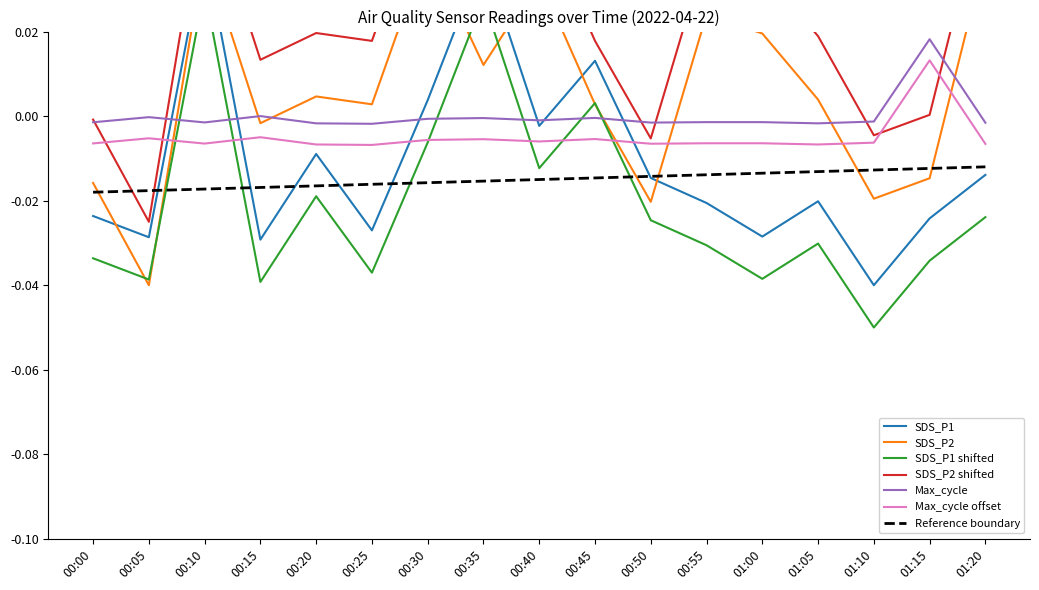

True or false: Max_cycle has more than 1 points higher than both neighbors.

True